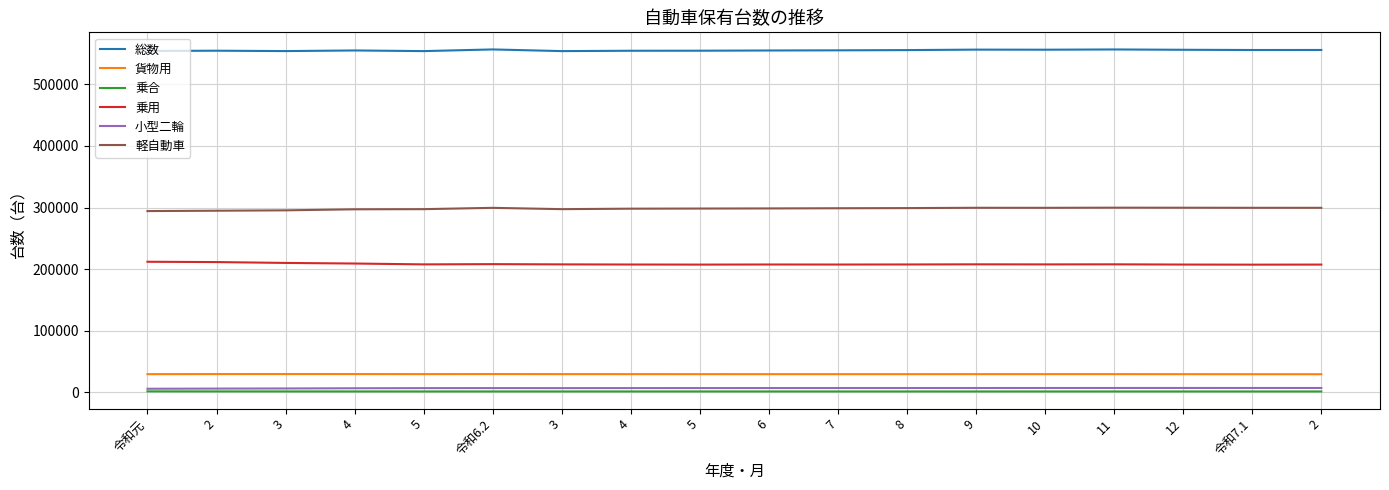

Reading left to right, transcribe all the data shown in this chart.

総数: 令和元=553990	2=554434	3=553825	4=554831	5=553787	令和6.2=556494	3=553787	4=554349	5=554435	6=554784	7=555040	8=555425	9=556186	10=556054	11=556456	12=555935	令和7.1=555569	2=555622
貨物用: 令和元=29644	2=29788	3=29818	4=29793	5=29695	令和6.2=29801	3=29695	4=29667	5=29655	6=29638	7=29650	8=29642	9=29668	10=29674	11=29676	12=29617	令和7.1=29568	2=29530
乗合: 令和元=1740	2=1654	3=1625	4=1585	5=1563	令和6.2=1563	3=1563	4=1568	5=1574	6=1573	7=1569	8=1577	9=1576	10=1573	11=1573	12=1572	令和7.1=1567	2=1567
乗用: 令和元=211998	2=211502	3=210102	4=209140	5=207755	令和6.2=208149	3=207755	4=207528	5=207405	6=207569	7=207498	8=207614	9=207837	10=207723	11=207843	12=207464	令和7.1=207308	2=207432
小型二輪: 令和元=5958	2=6230	3=6431	4=6766	5=6999	令和6.2=7045	3=6999	4=7056	5=7081	6=7104	7=7134	8=7149	9=7161	10=7187	11=7211	12=7220	令和7.1=7203	2=7214
軽自動車: 令和元=294225	2=294828	3=295434	4=297121	5=297350	令和6.2=299482	3=297350	4=298128	5=298336	6=298533	7=298825	8=299068	9=299581	10=299515	11=299762	12=299674	令和7.1=299542	2=299526